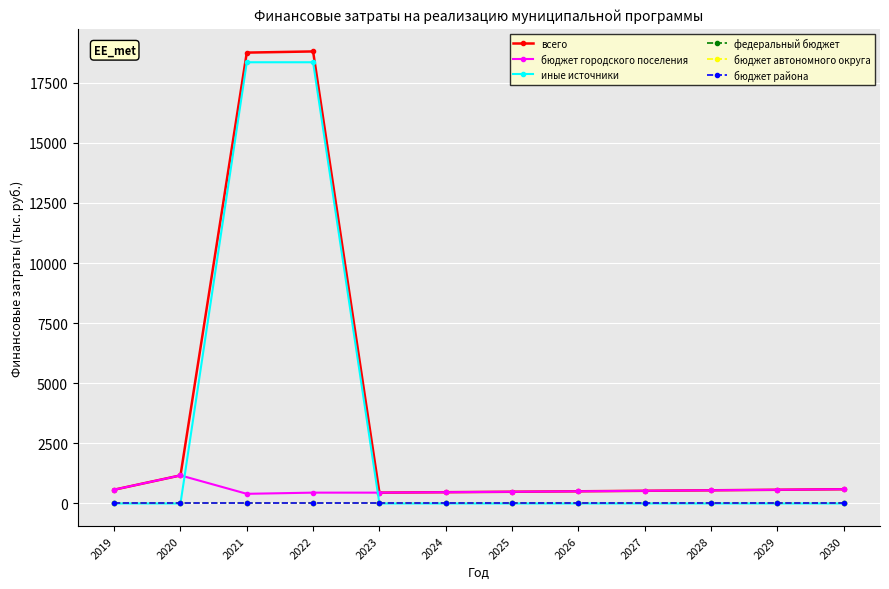

Where is федеральный бюджет nearest to the value 0?

2019